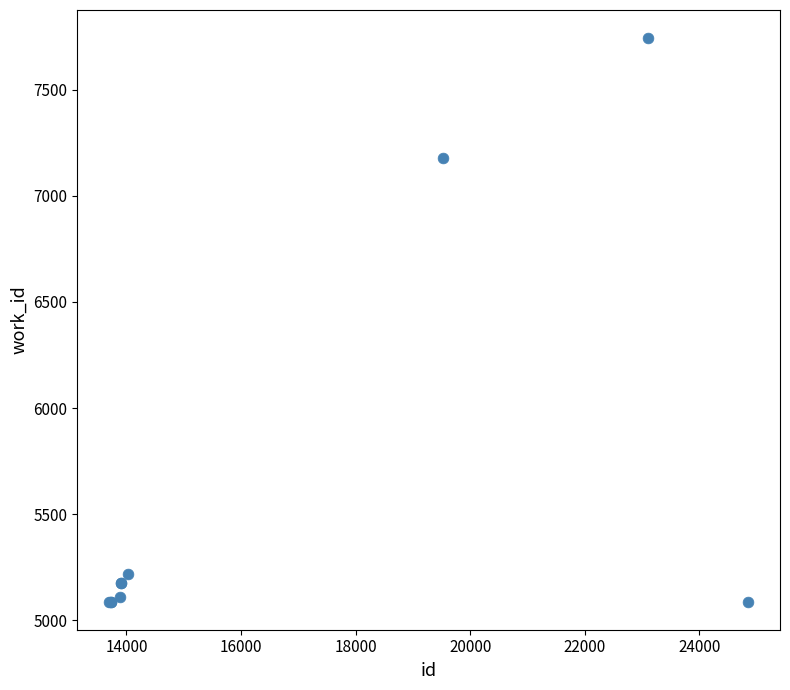

What Y value in the scatter plot is closest to 6415?

7176